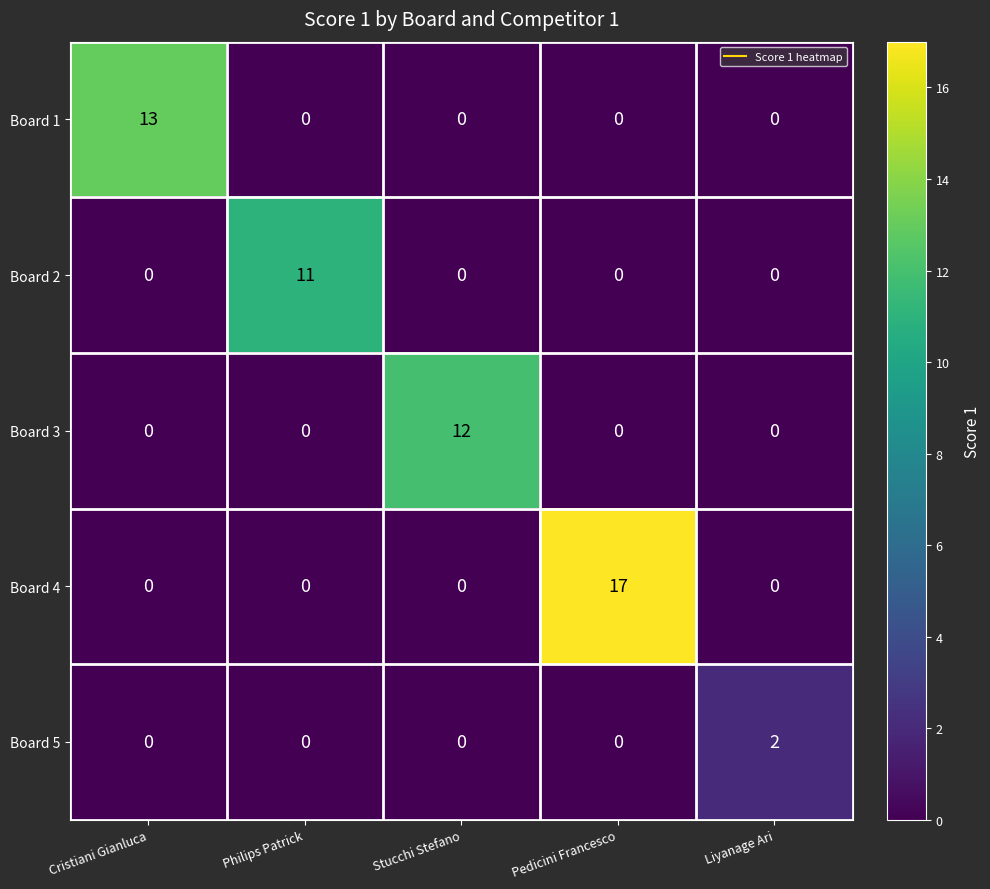

Reading left to right, transcribe all the data shown in this chart.

Board 1: Cristiani Gianluca=13	Philips Patrick=0	Stucchi Stefano=0	Pedicini Francesco=0	Liyanage Ari=0
Board 2: Cristiani Gianluca=0	Philips Patrick=11	Stucchi Stefano=0	Pedicini Francesco=0	Liyanage Ari=0
Board 3: Cristiani Gianluca=0	Philips Patrick=0	Stucchi Stefano=12	Pedicini Francesco=0	Liyanage Ari=0
Board 4: Cristiani Gianluca=0	Philips Patrick=0	Stucchi Stefano=0	Pedicini Francesco=17	Liyanage Ari=0
Board 5: Cristiani Gianluca=0	Philips Patrick=0	Stucchi Stefano=0	Pedicini Francesco=0	Liyanage Ari=2